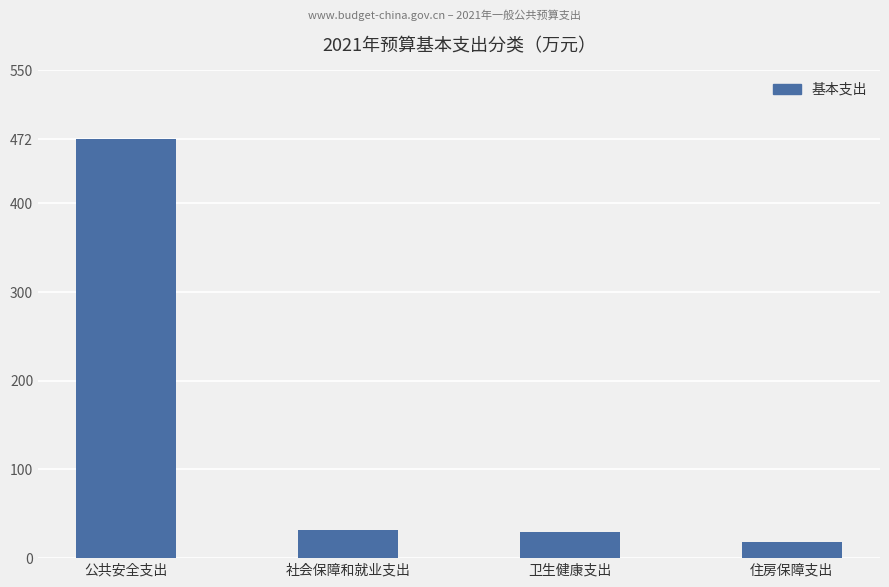

What is the sum of the values at 公共安全支出 and 住房保障支出?

490.0